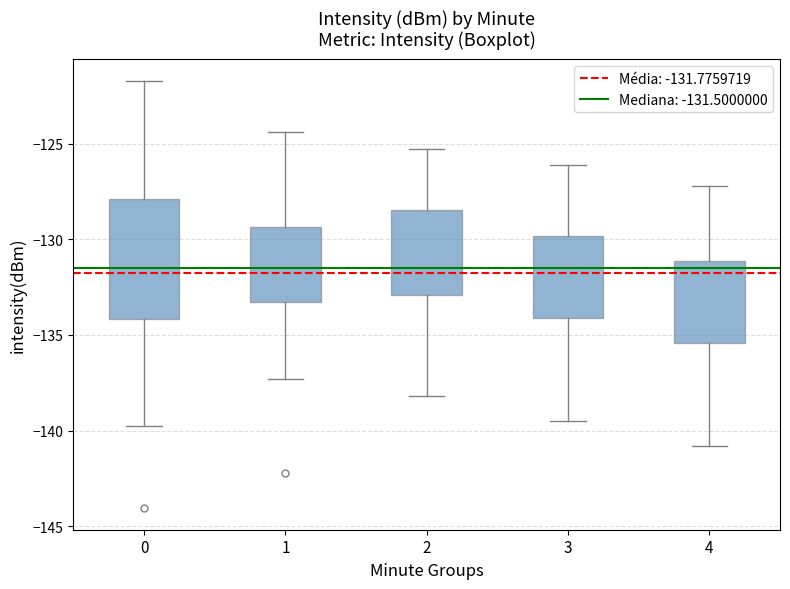

Comparing the boxes themselves (not the whiskers), which one is the tallest?

0